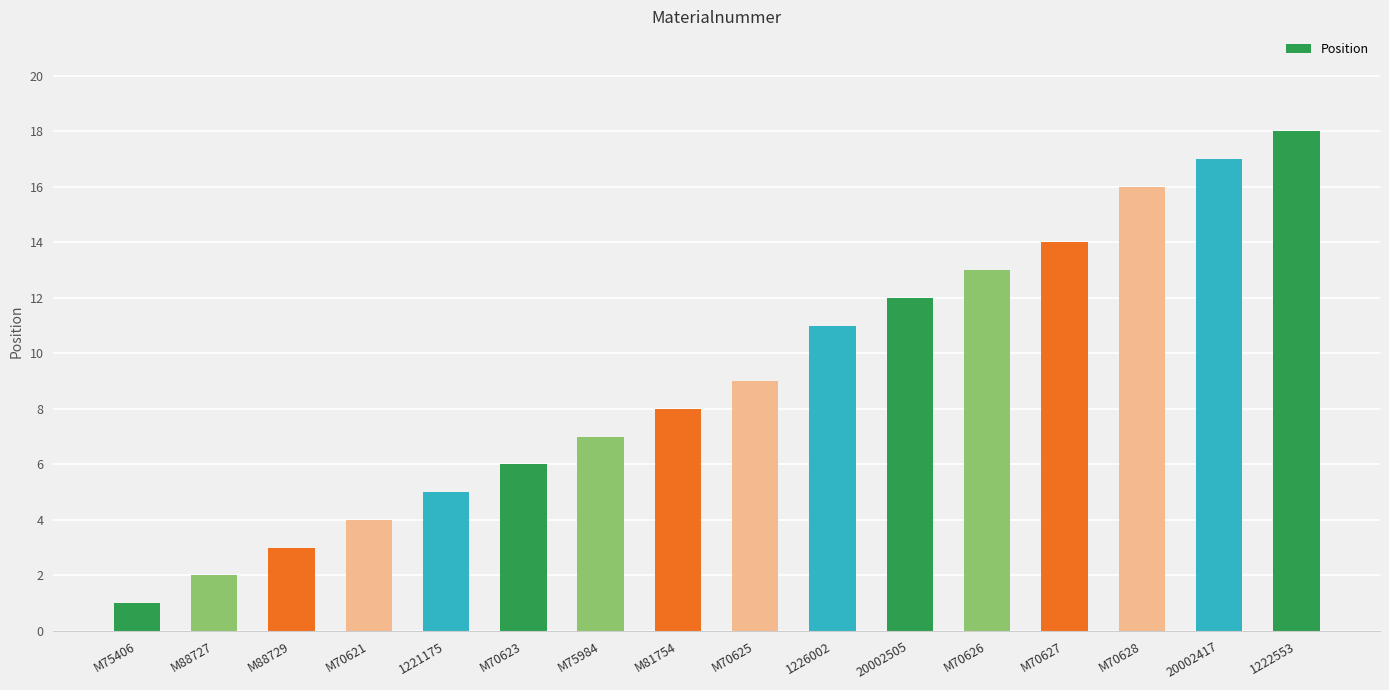

Approximately how many times larger is the value at M88727 compared to M70621?

0.5